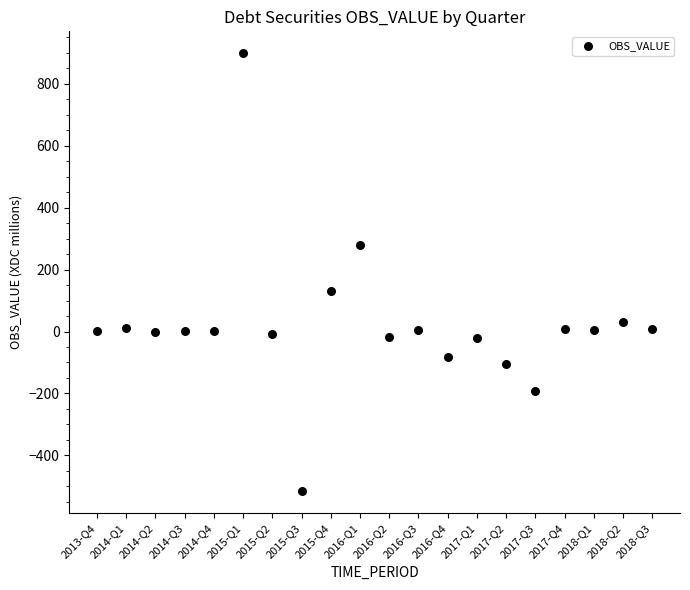

What is the range of Y values (max minus min)?

1415.2